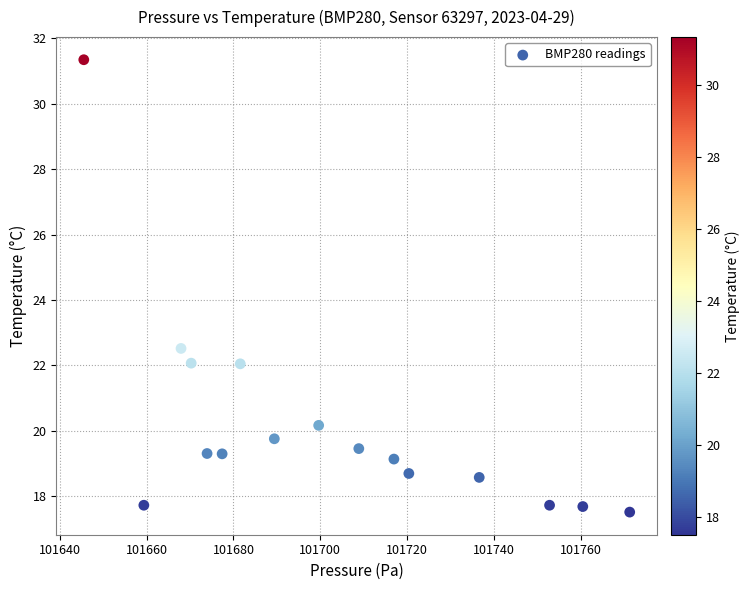

What Y value in the scatter plot is closest to 24?

22.5